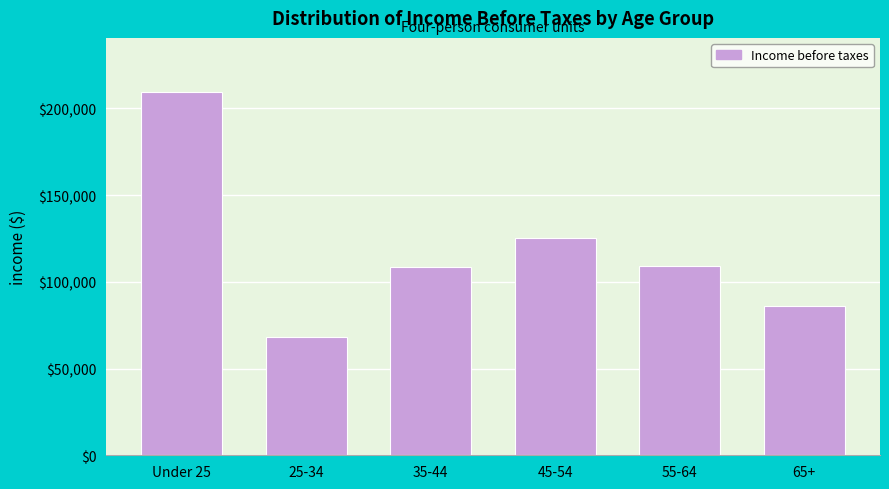

What is the label of the 2nd bar from the right?

55-64